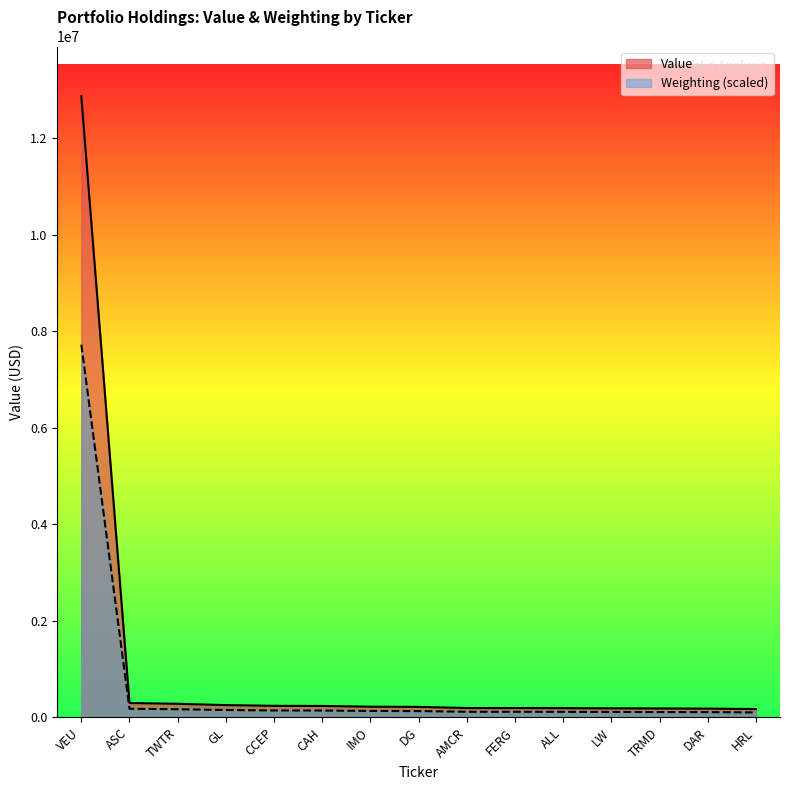

What is the approximate value of Value at TRMD?

185000.0